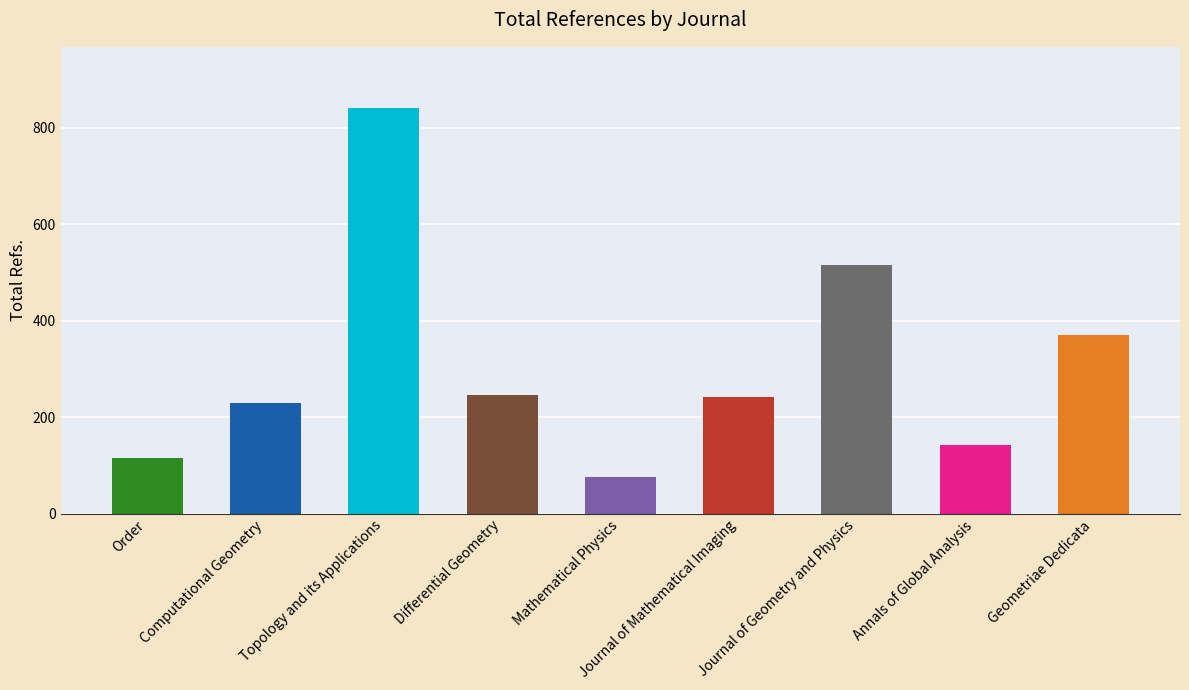

The value at Order is 80. True or false?

False